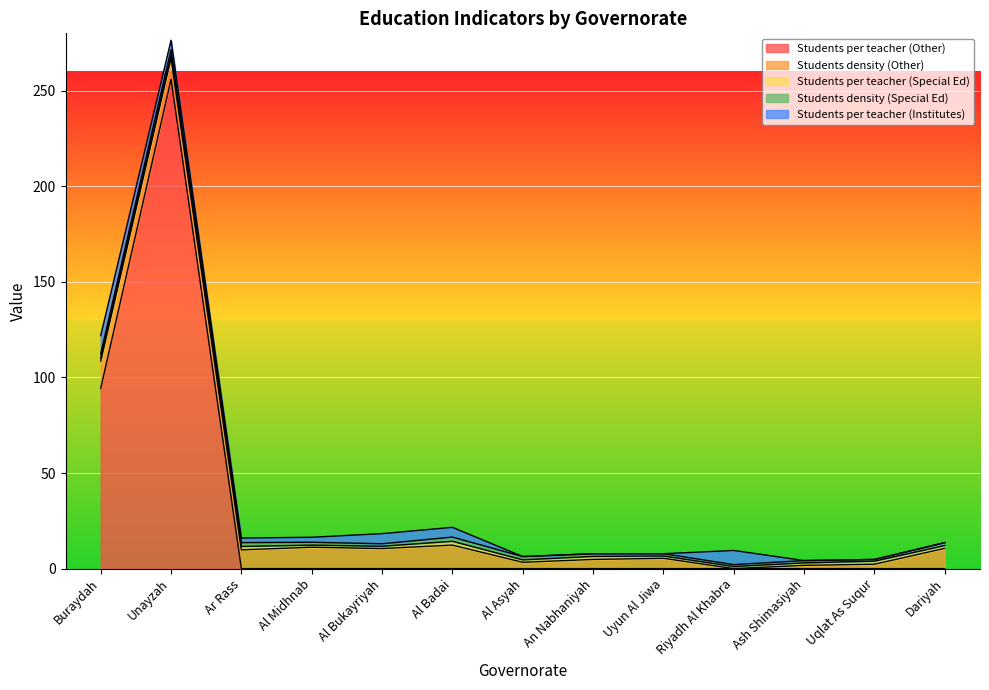

Between An Nabhaniyah and Uyun Al Jiwa, which series saw the biggest shift?

Students density (Other)